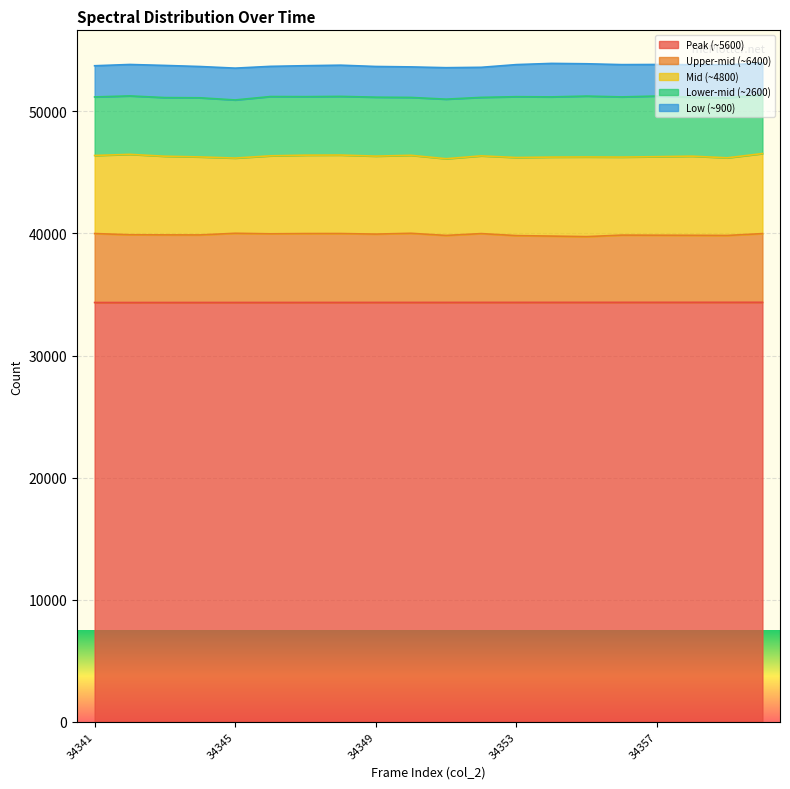

Which category has the highest value across all series?

34360